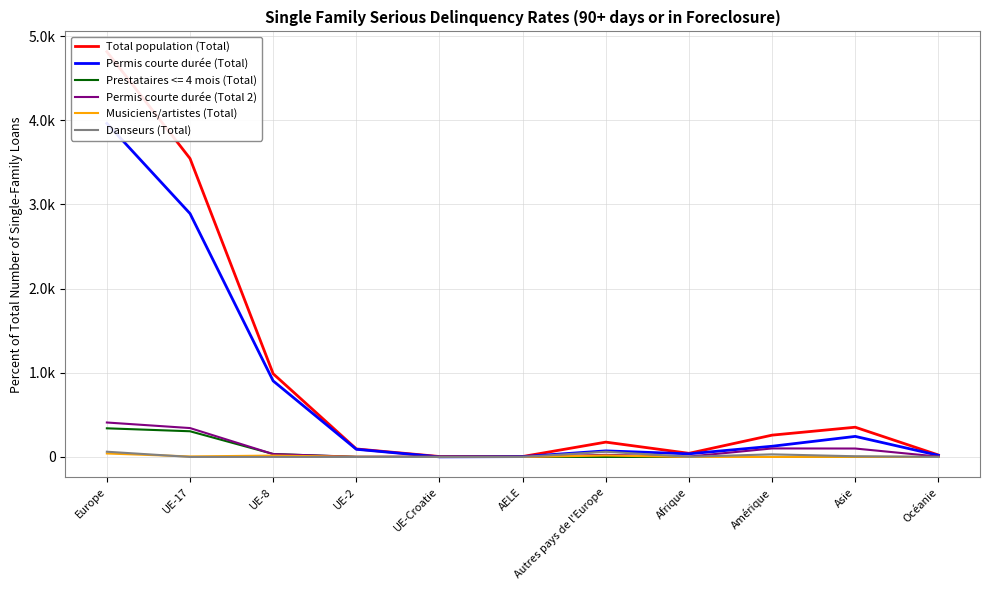

What is the total value across all series at Europe?

9288